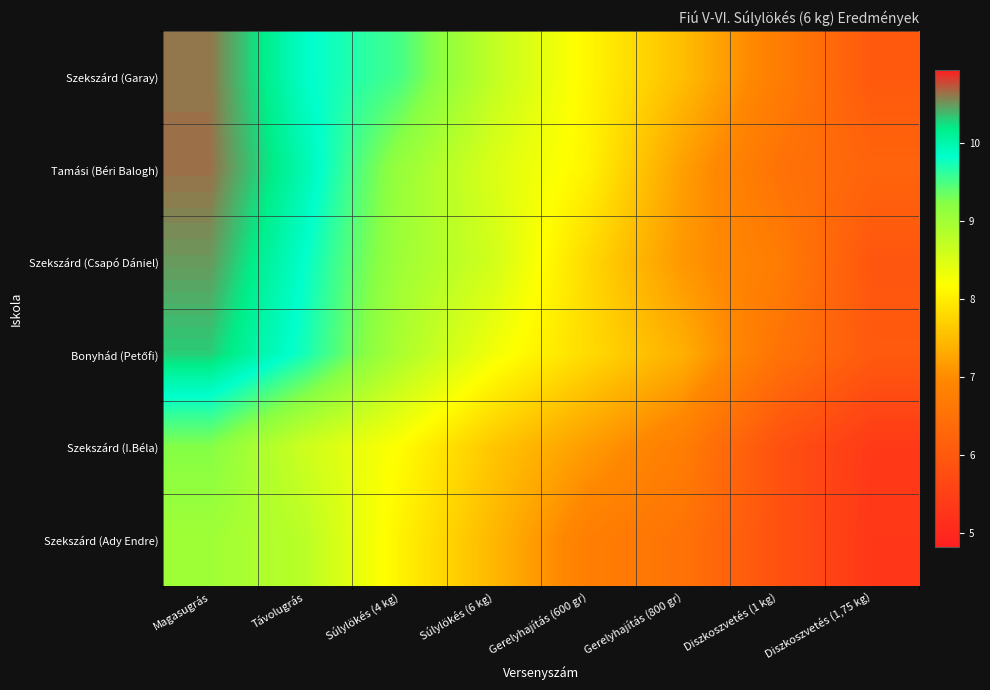

What is the smallest value displayed?

5.3